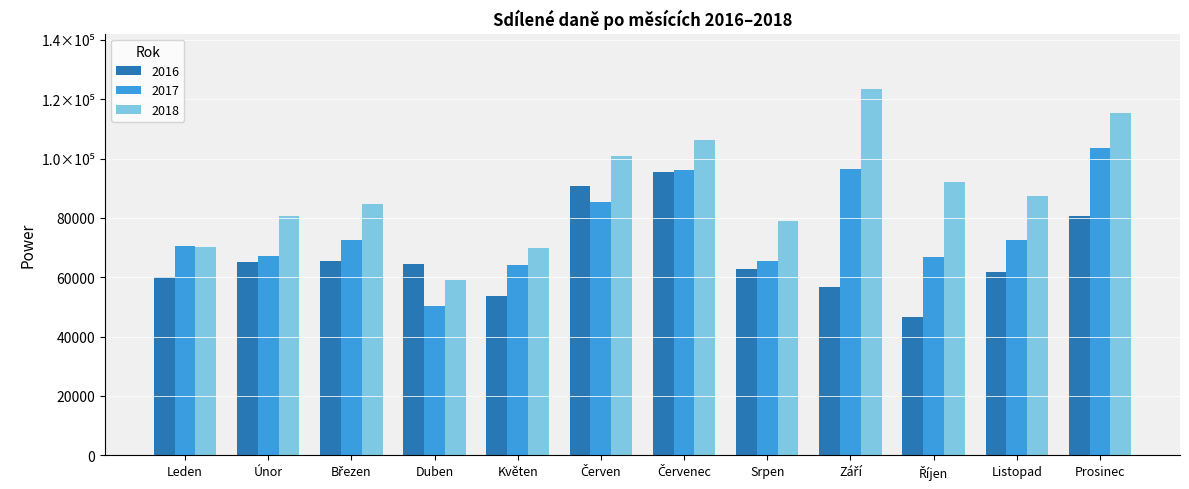

Reading right to left, transcribe all the data shown in this chart.

2016: 80561.6	61838.2	46483.6	56669.6	62881.6	95345.6	90607.4	53702.3	64581.4	65419.6	65097.3	60216.2
2017: 103575.8	72427.7	66858.9	96609.0	65405.3	96107.7	85408.7	64039.4	50341.3	72685.8	67025.3	70386.8
2018: 115386.6	87432.9	92266.1	123577.8	78892.2	106293.6	100710.5	69838.1	58989.0	84833.1	80565.1	70211.9